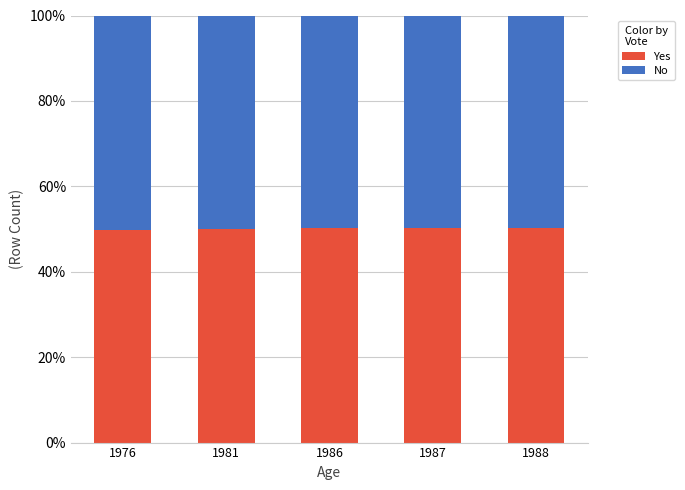

What is the highest value of the Yes series?

50.3